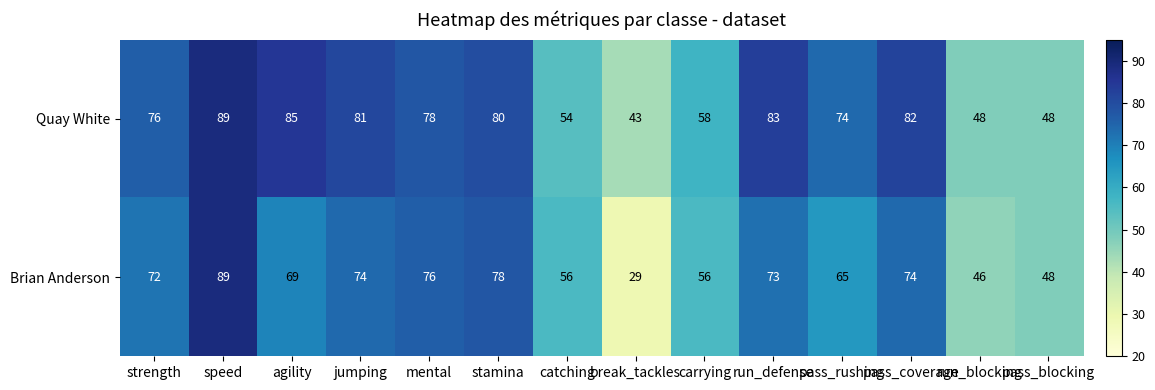

Rank the series at run_blocking from highest to lowest value.

Quay White, Brian Anderson